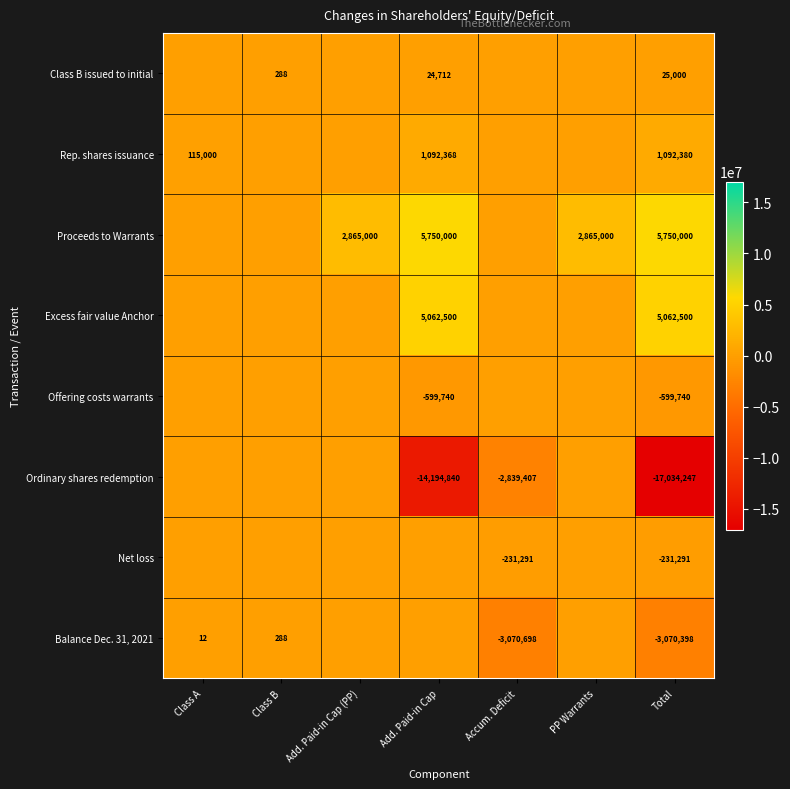

Count the number of categories in the chart.

7